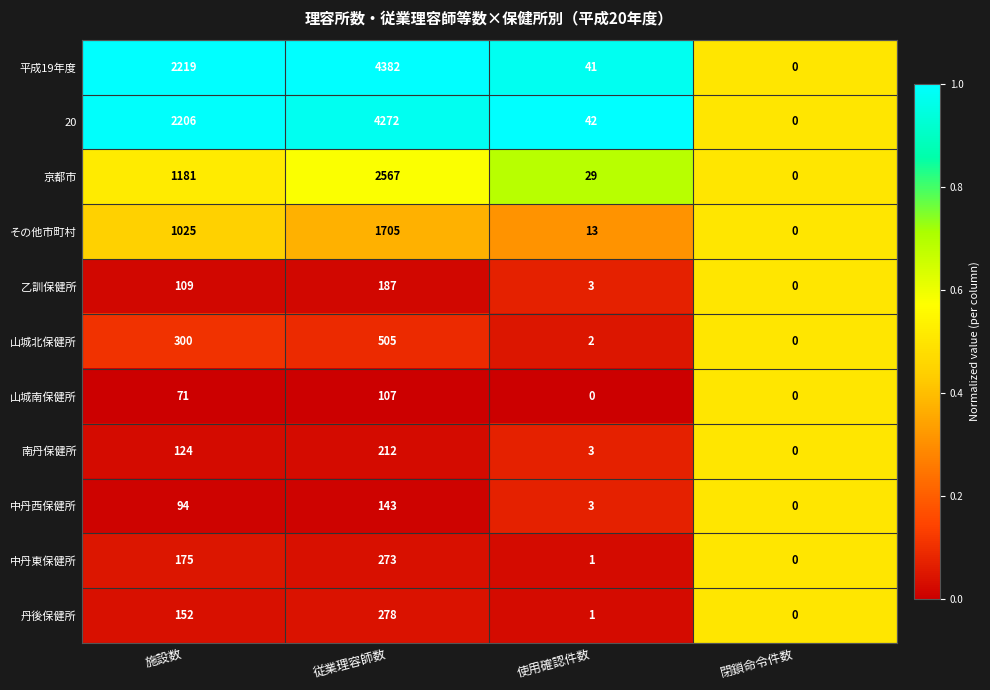

What is the average value of the その他市町村 series?

686